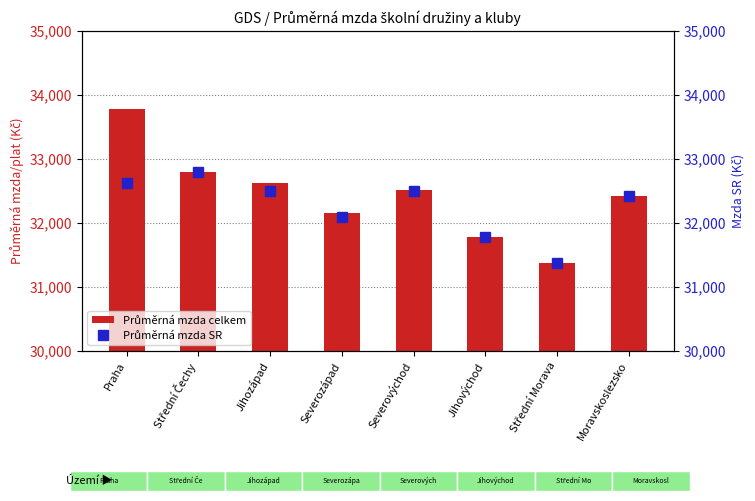

At which category is the sum across all series the highest?

Praha